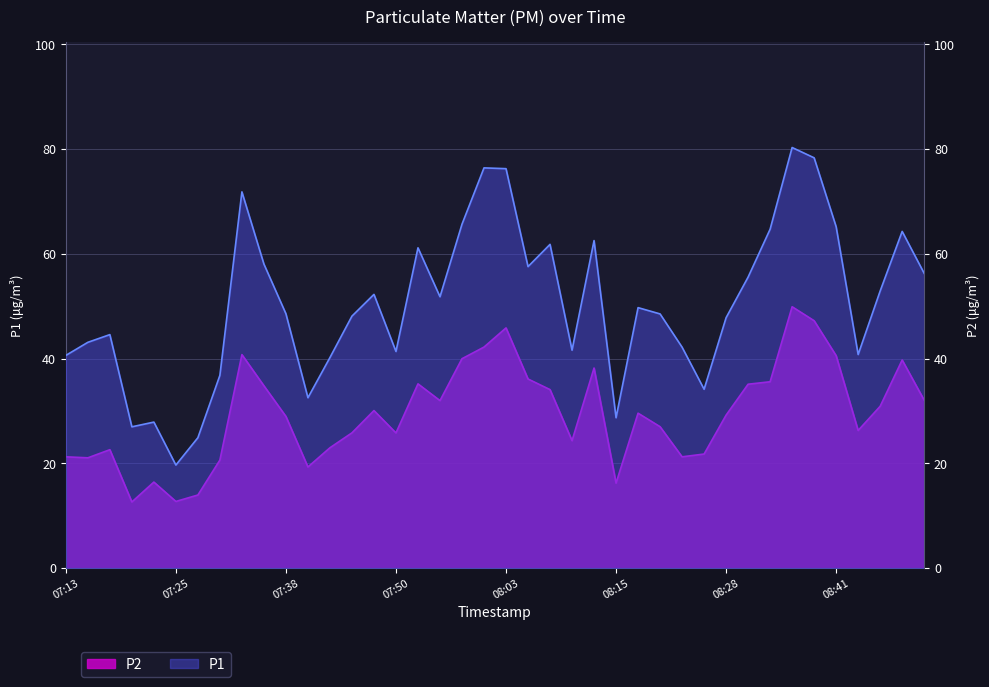

Reading left to right, what are all the values shown in this chart?

P1: 40.6	43.1	44.6	27.0	27.9	19.7	24.9	36.8	71.8	58.1	48.6	32.5	40.2	48.1	52.3	41.4	61.2	51.8	65.7	76.4	76.3	57.6	61.8	41.6	62.5	28.7	49.8	48.5	42.2	34.2	47.8	55.6	64.7	80.3	78.3	65.2	40.8	52.9	64.3	56.3
P2: 21.3	21.1	22.6	12.7	16.4	12.8	14.0	20.6	40.8	34.8	29.0	19.3	23.0	25.9	30.1	25.8	35.2	32.0	40.0	42.2	45.9	36.1	34.1	24.4	38.2	16.2	29.6	27.0	21.3	21.8	29.2	35.1	35.6	49.9	47.2	40.6	26.3	30.9	39.8	32.1